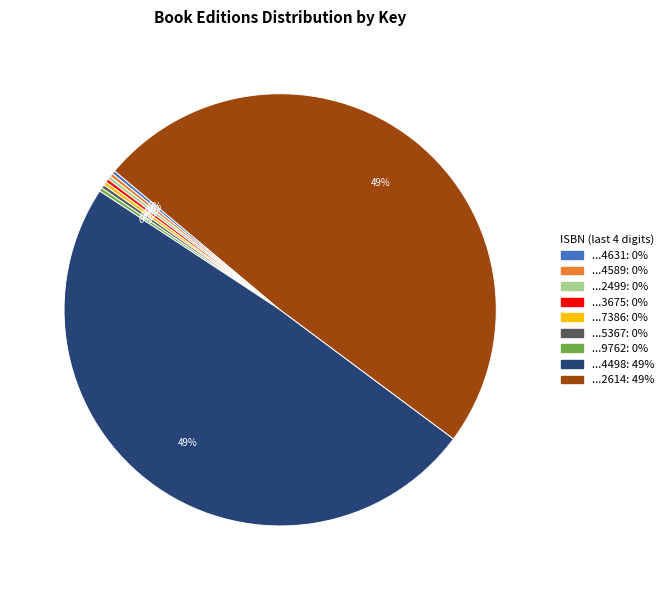

To the nearest percent, what is the average slice percentage?

11%